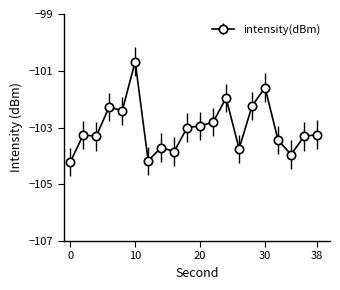

What is the minimum value shown in the chart?

-104.2